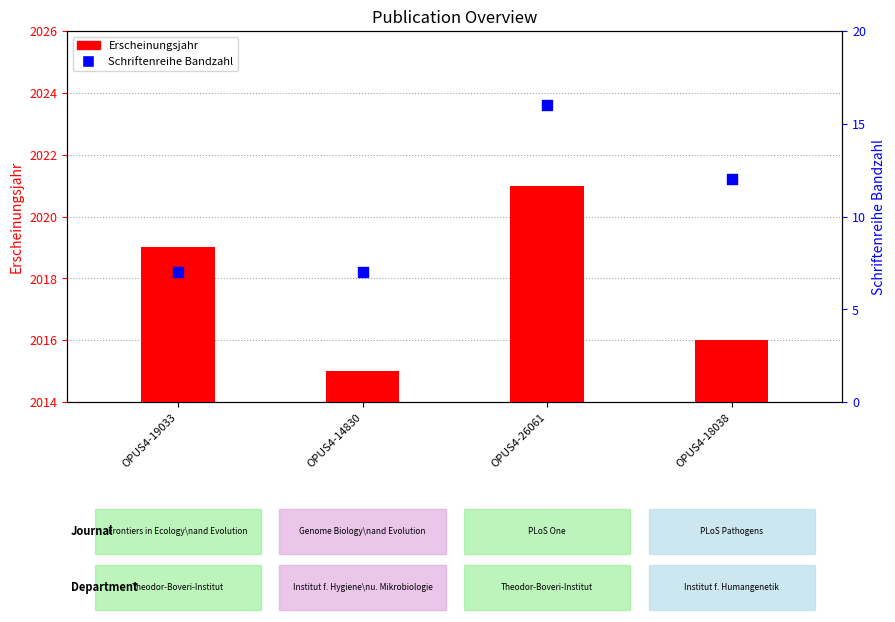

At which category is the sum across all series the highest?

OPUS4-26061